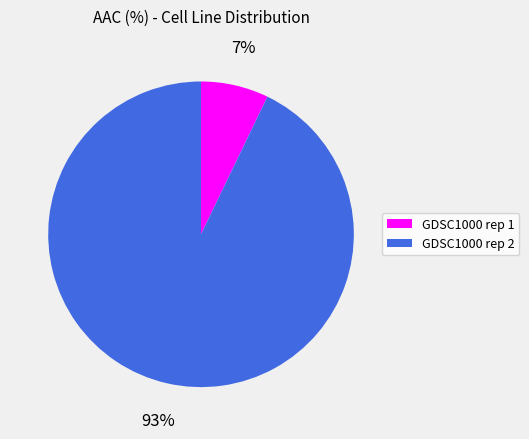

The GDSC1000 rep 1 slice represents 7% of the pie. True or false?

True